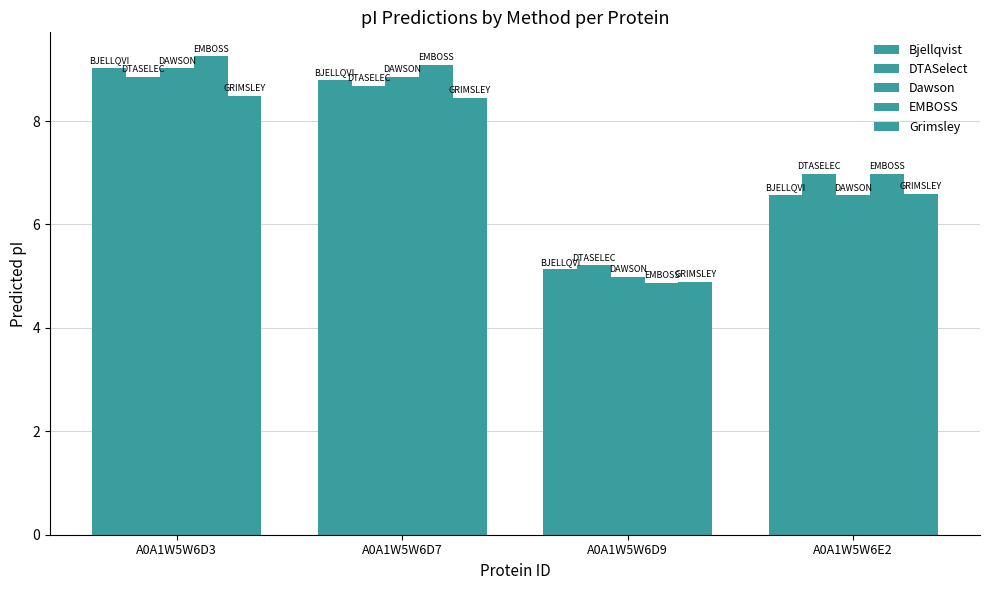

How many data points in Bjellqvist are above 8?

2